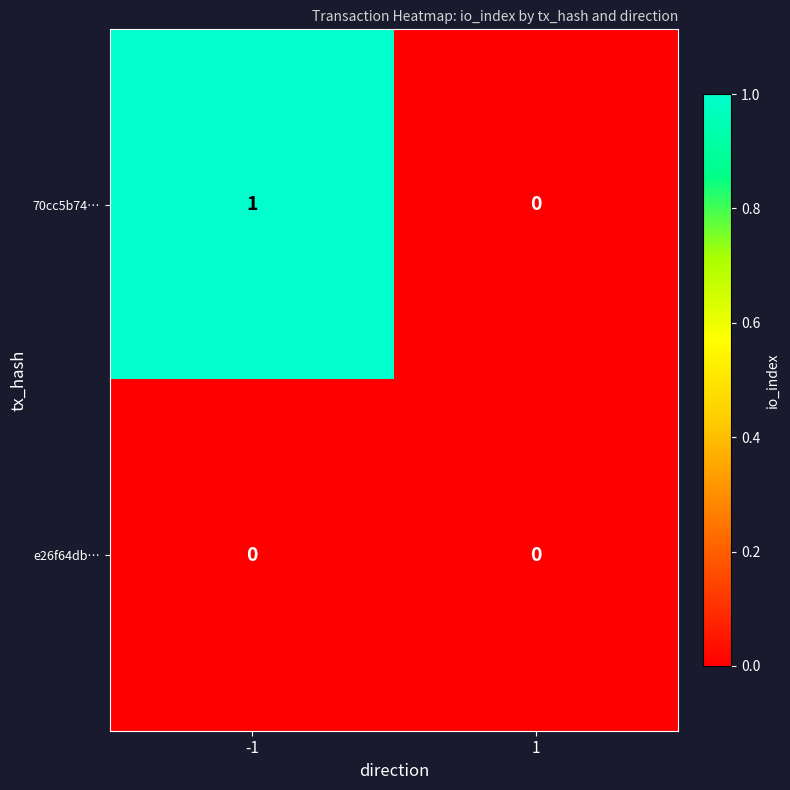

Reading left to right, what are all the values shown in this chart?

70cc5b74…: -1=1	1=0
e26f64db…: -1=0	1=0